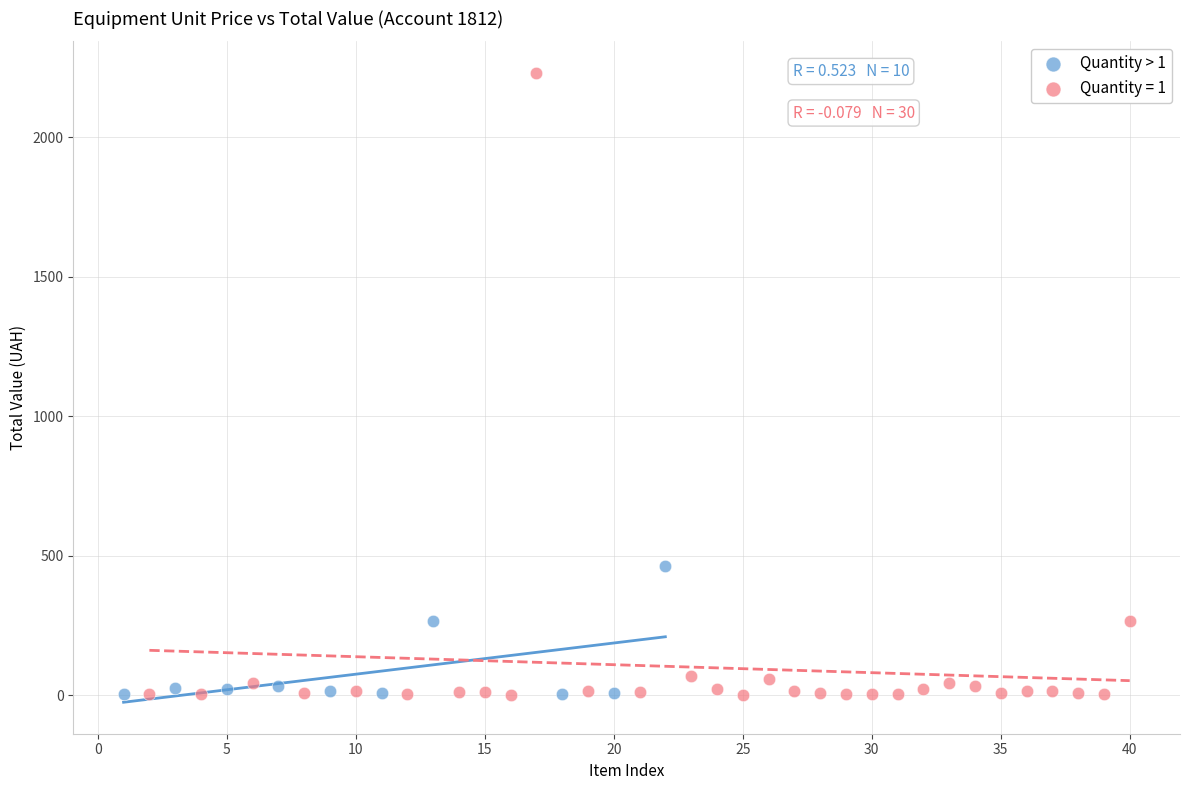

Which series has the widest spread of Y values?

Quantity = 1